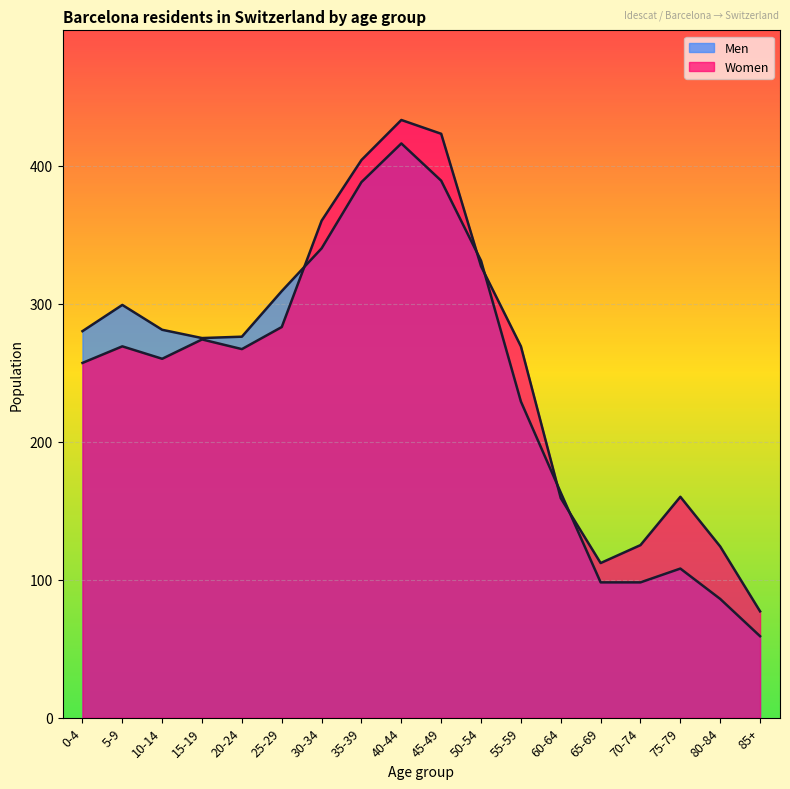

Which has a higher value, 55-59 or 40-44?

40-44